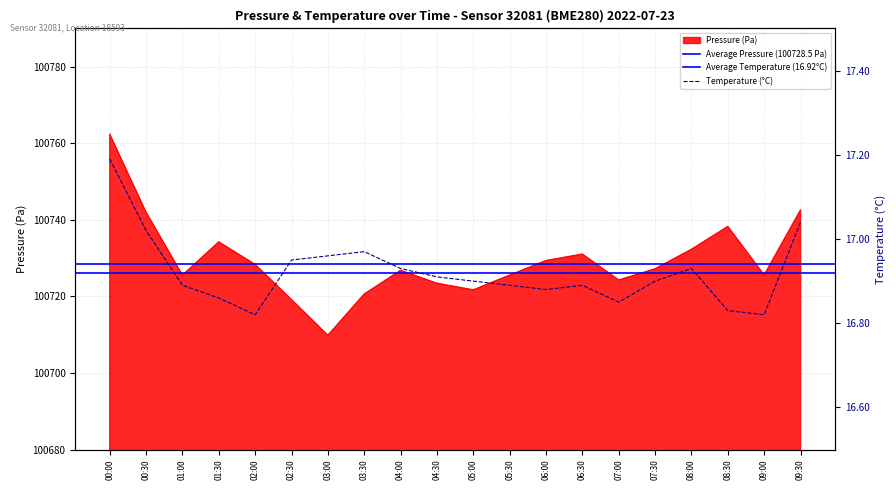

At which label is pressure closest to 100736?

01:30